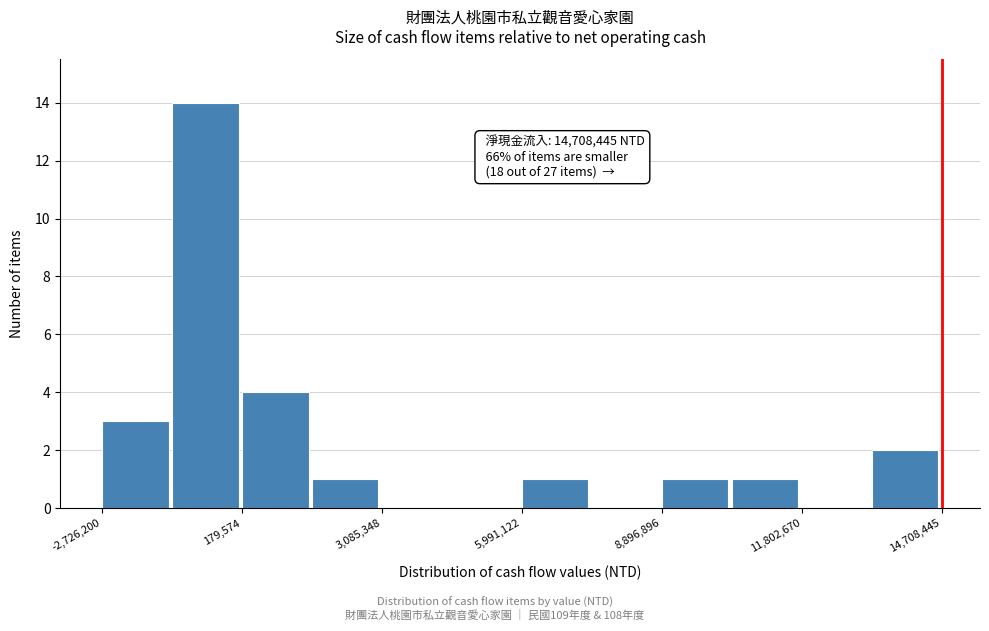

Read against the x-axis, roughly where is the centre of the tallest bar?

-500000